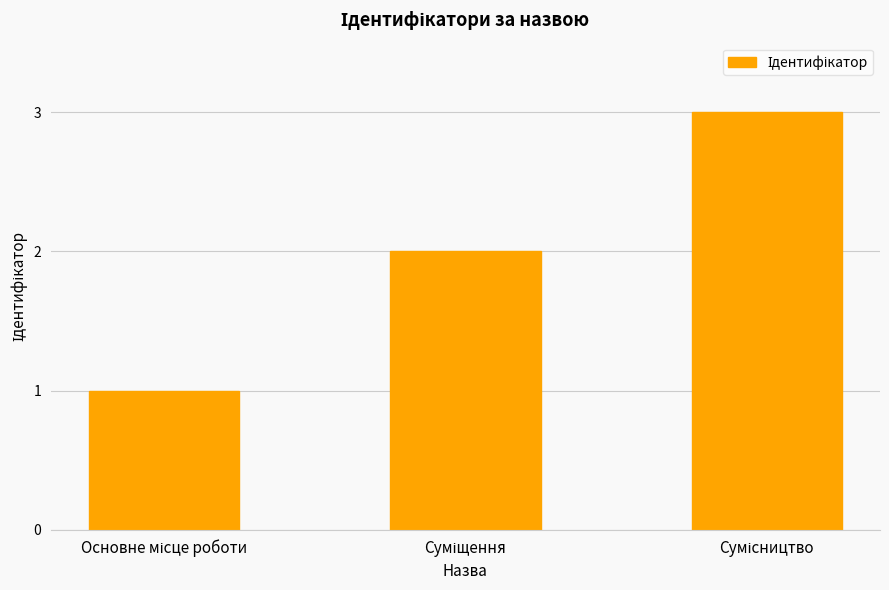

What is the greatest value displayed?

3